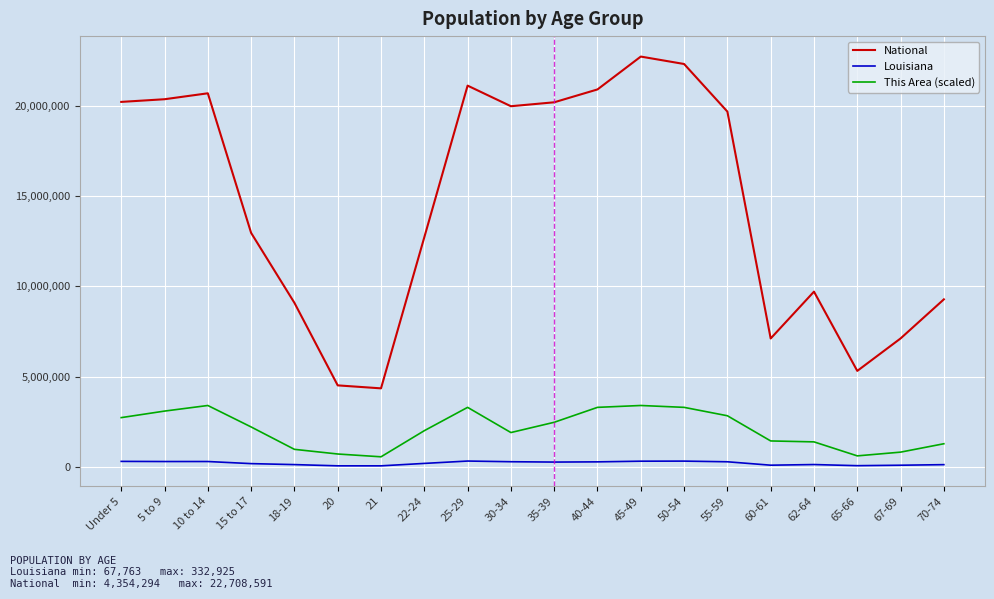

Is the value of Louisiana at 30-34 greater than the value of National at Under 5?

No